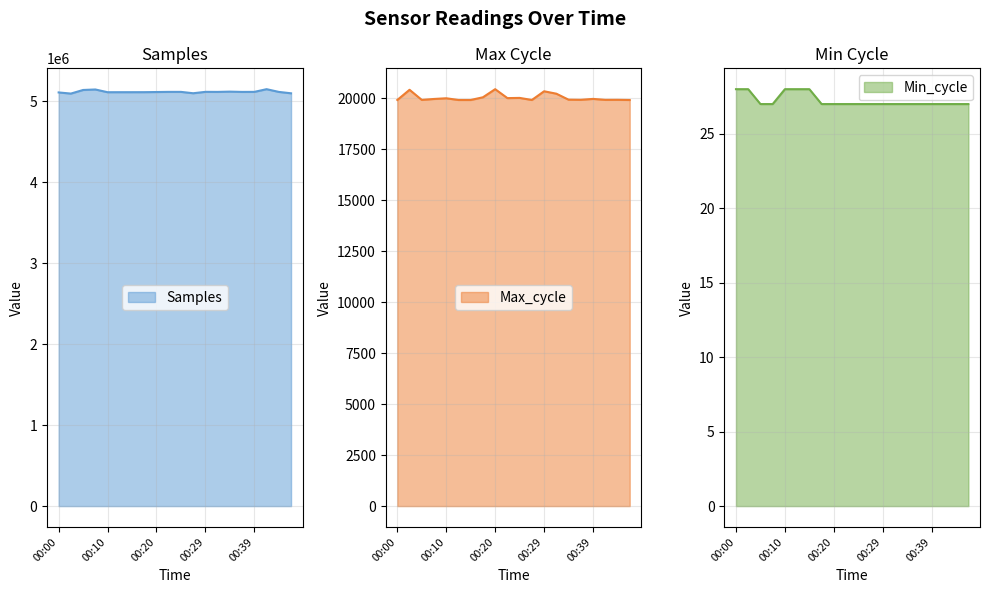

What is the smallest value displayed?

27